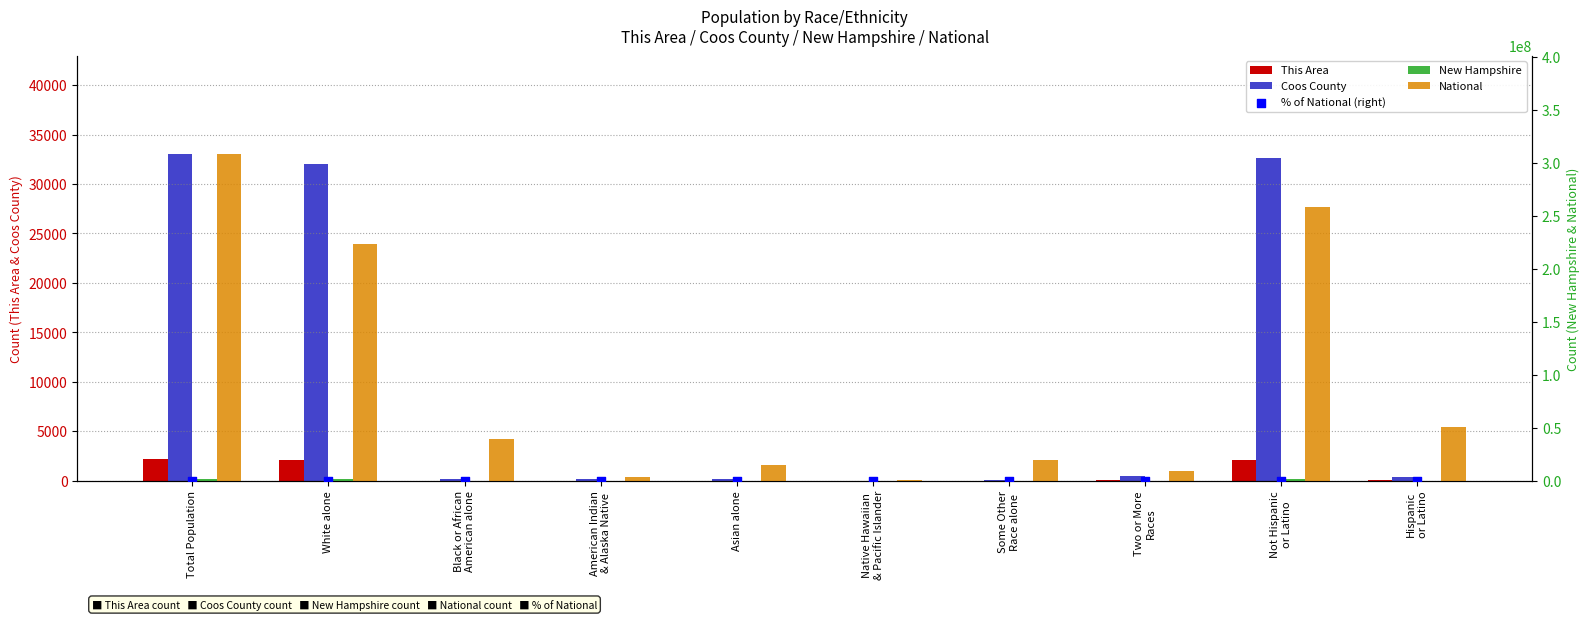

Is the value of Coos County at White alone greater than the value of This Area at Two or More
Races?

Yes